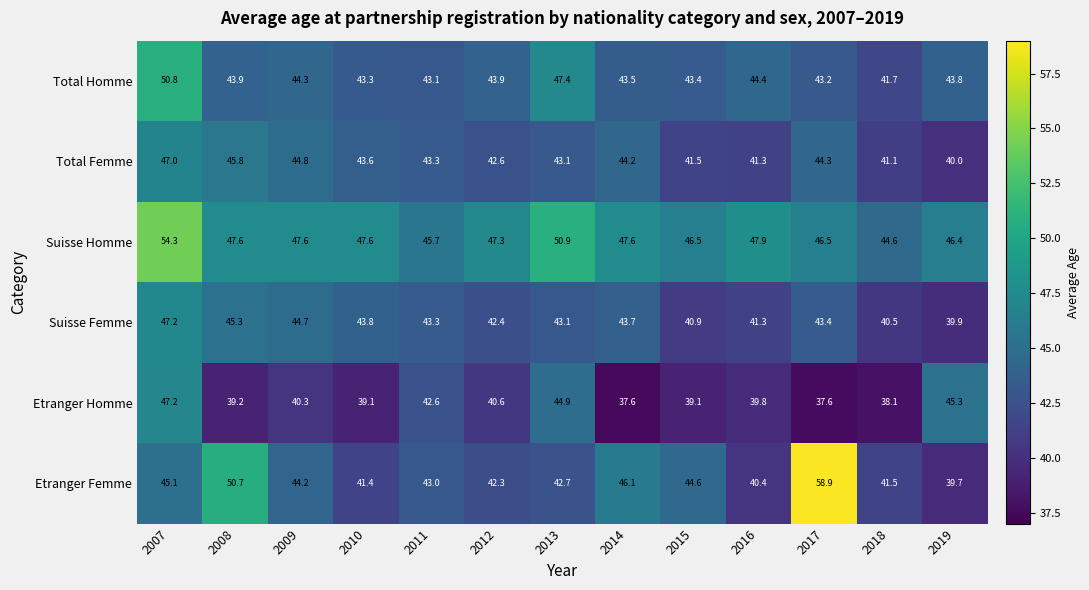

At which category is the sum across all series the highest?

2007